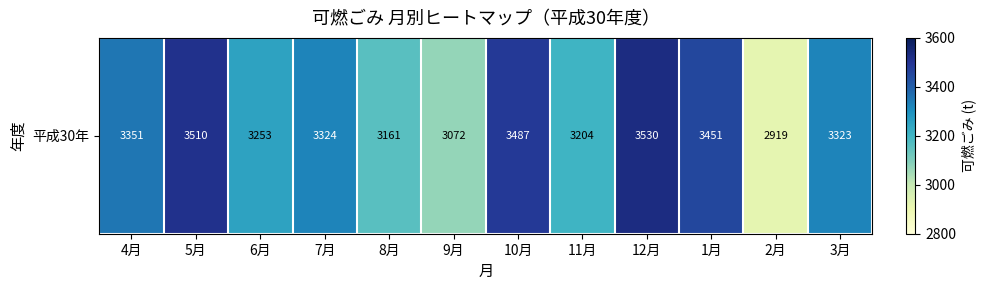

List the labels in order of value, largest first.

12月, 5月, 10月, 1月, 4月, 7月, 3月, 6月, 11月, 8月, 9月, 2月